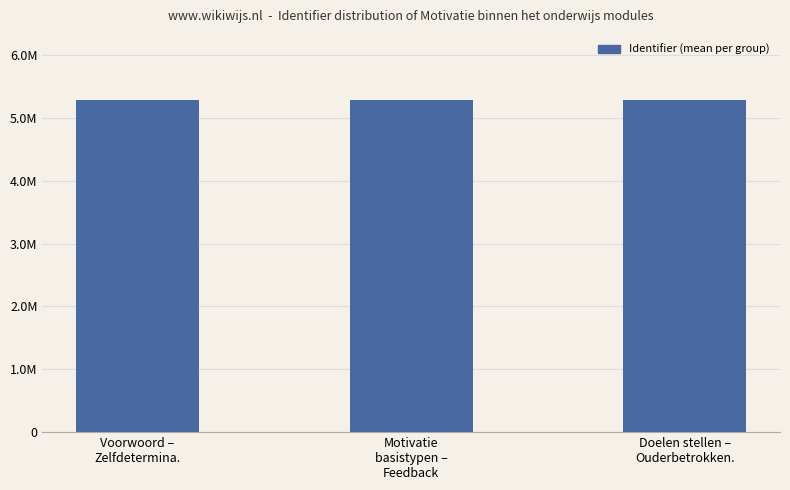

Between Doelen stellen –
Ouderbetrokken. and Voorwoord –
Zelfdetermina., which is larger?

Doelen stellen –
Ouderbetrokken.